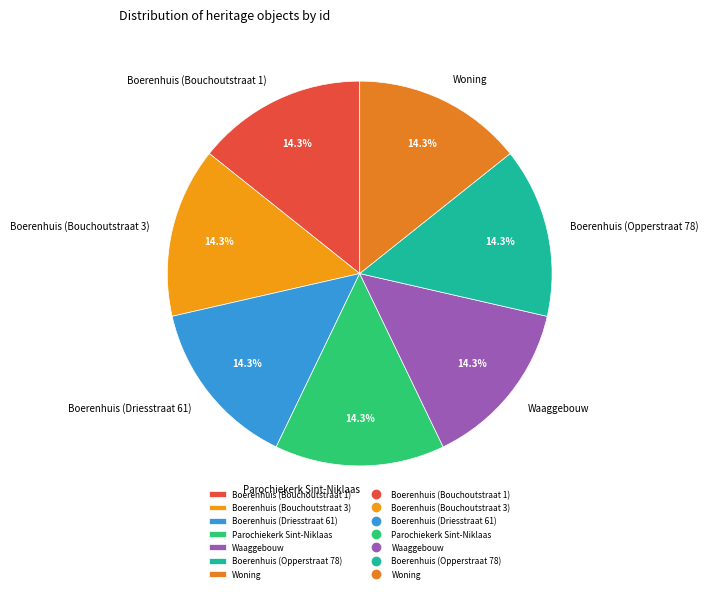

Is there a majority slice in this chart?

No